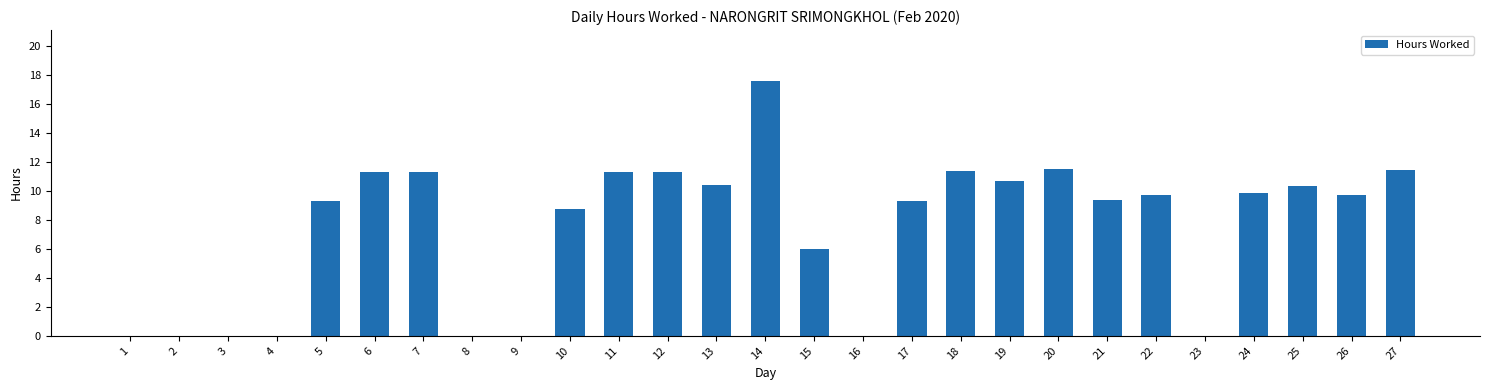

Which category has the highest value across all series?

14